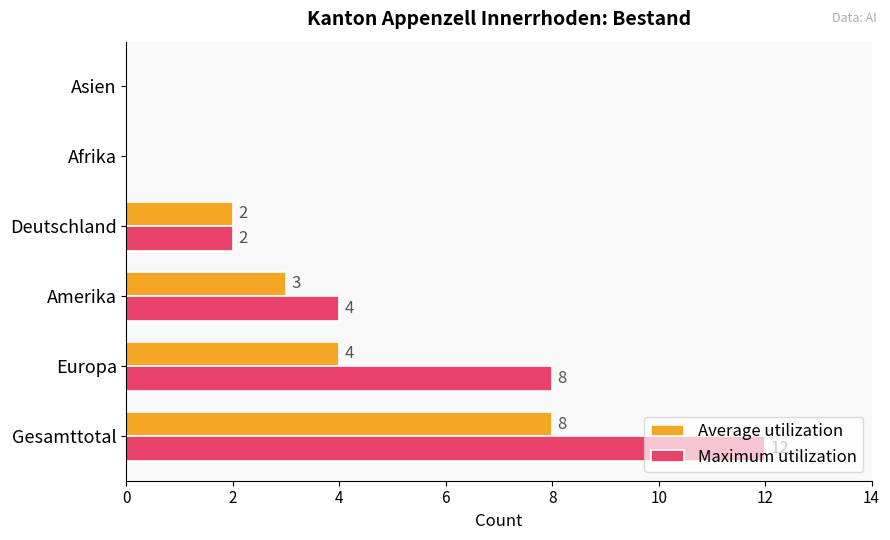

What are all the series names shown in the legend?

Average utilization, Maximum utilization